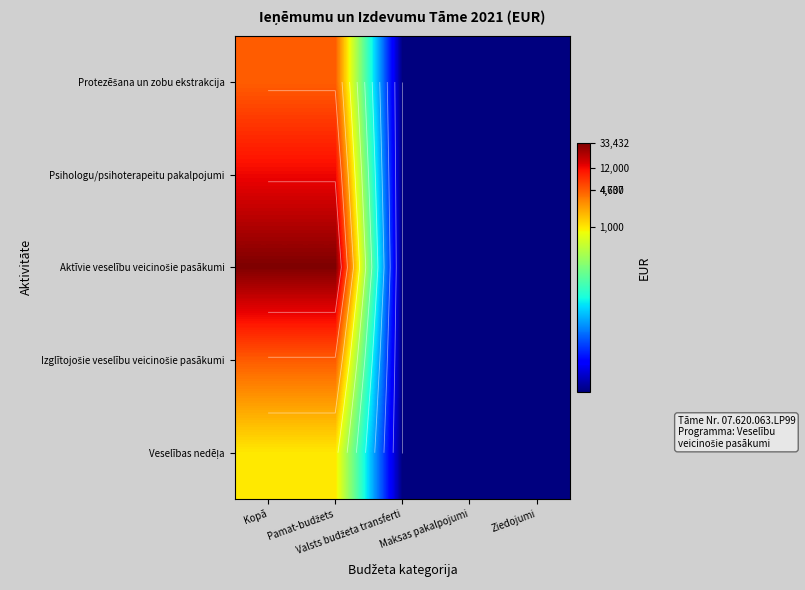

Which series has the largest total across all categories?

Aktīvie veselību veicinošie pasākumi